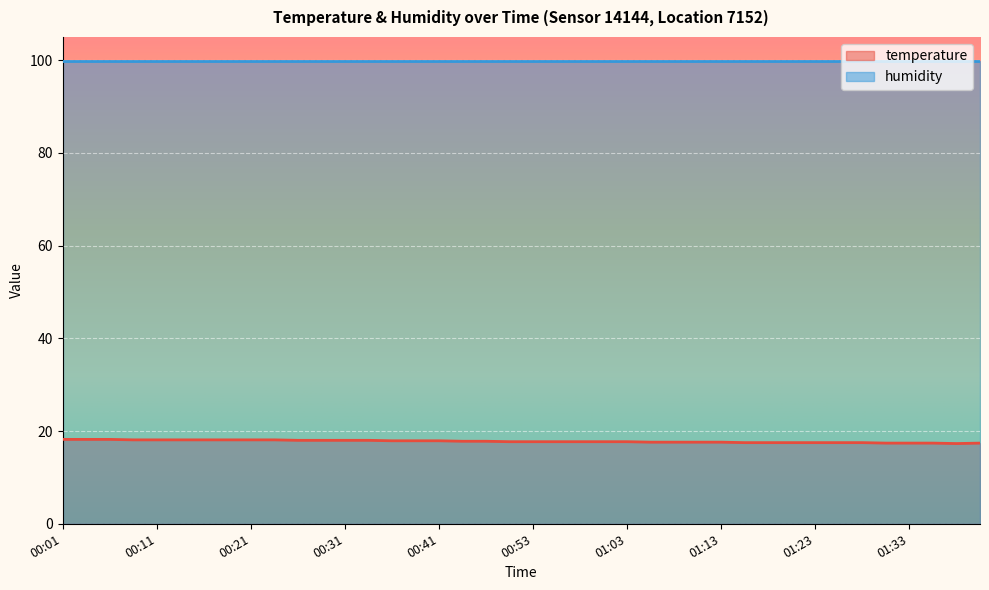

Is it true that the value at 00:46 is 29.7?

False